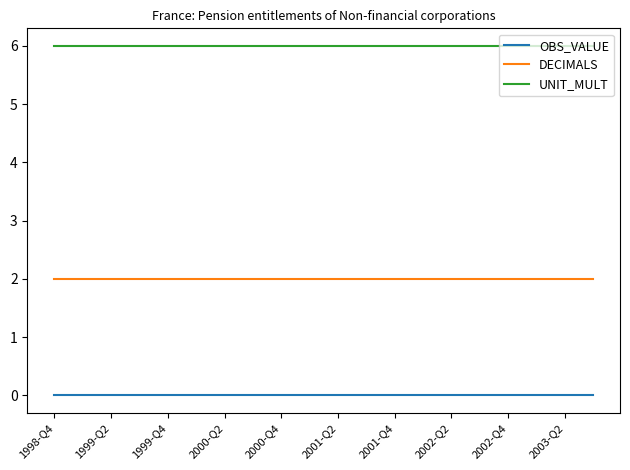

What is the lowest value of the UNIT_MULT series?

6